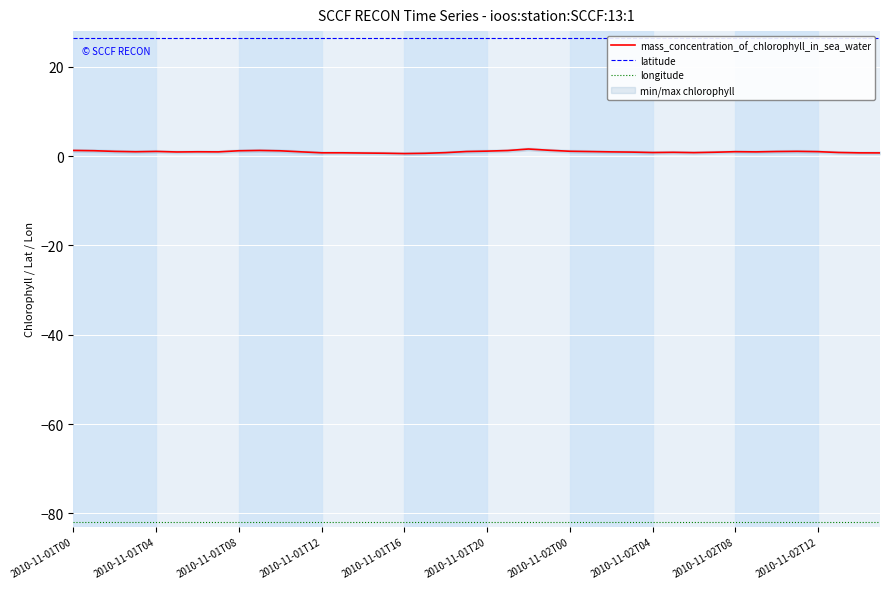

Is the value of mass_concentration_of_chlorophyll_in_sea_water at 2010-11-01T12 greater than the value of longitude at 2010-11-01T12?

Yes